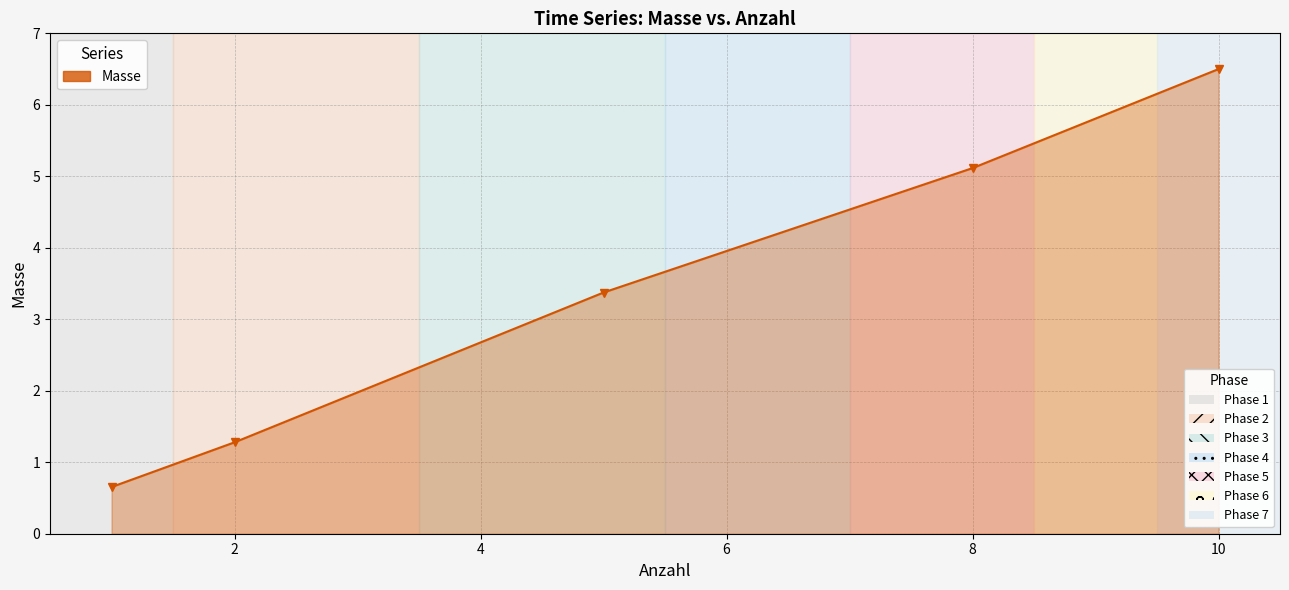

Does the chart display data point markers on the line(s)?

Yes